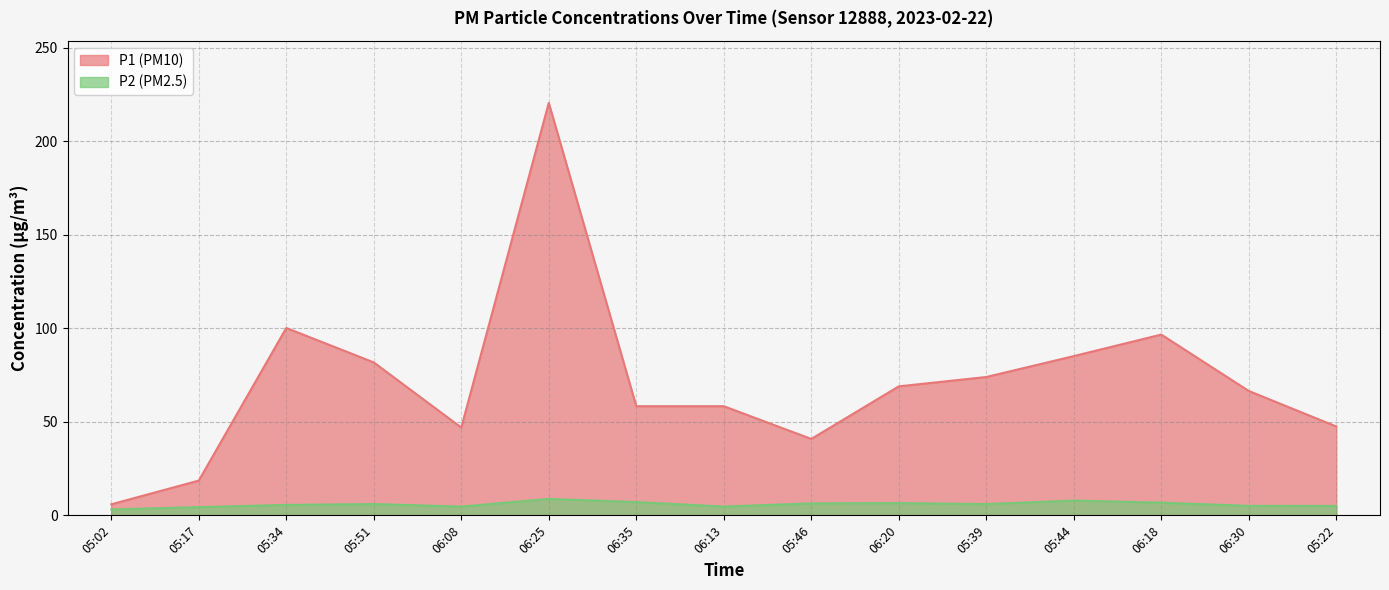

What is the approximate value of P1 at 05:46?

40.8